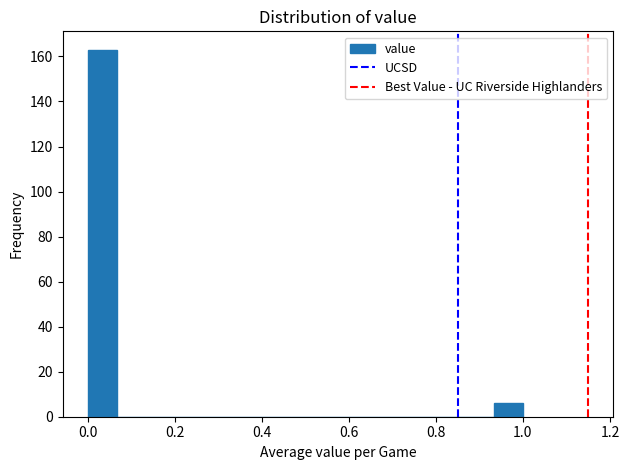

Read against the x-axis, roughly where is the centre of the tallest bar?

0.04